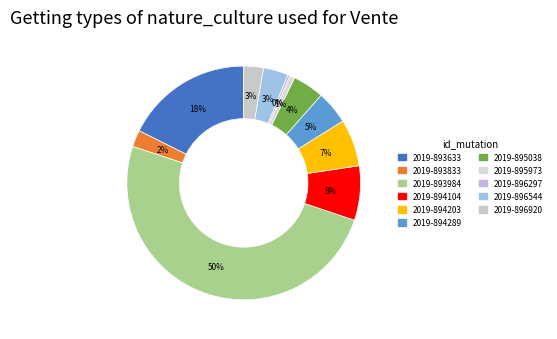

What is the change in value from 2019-893984 to 2019-894203?

-6572